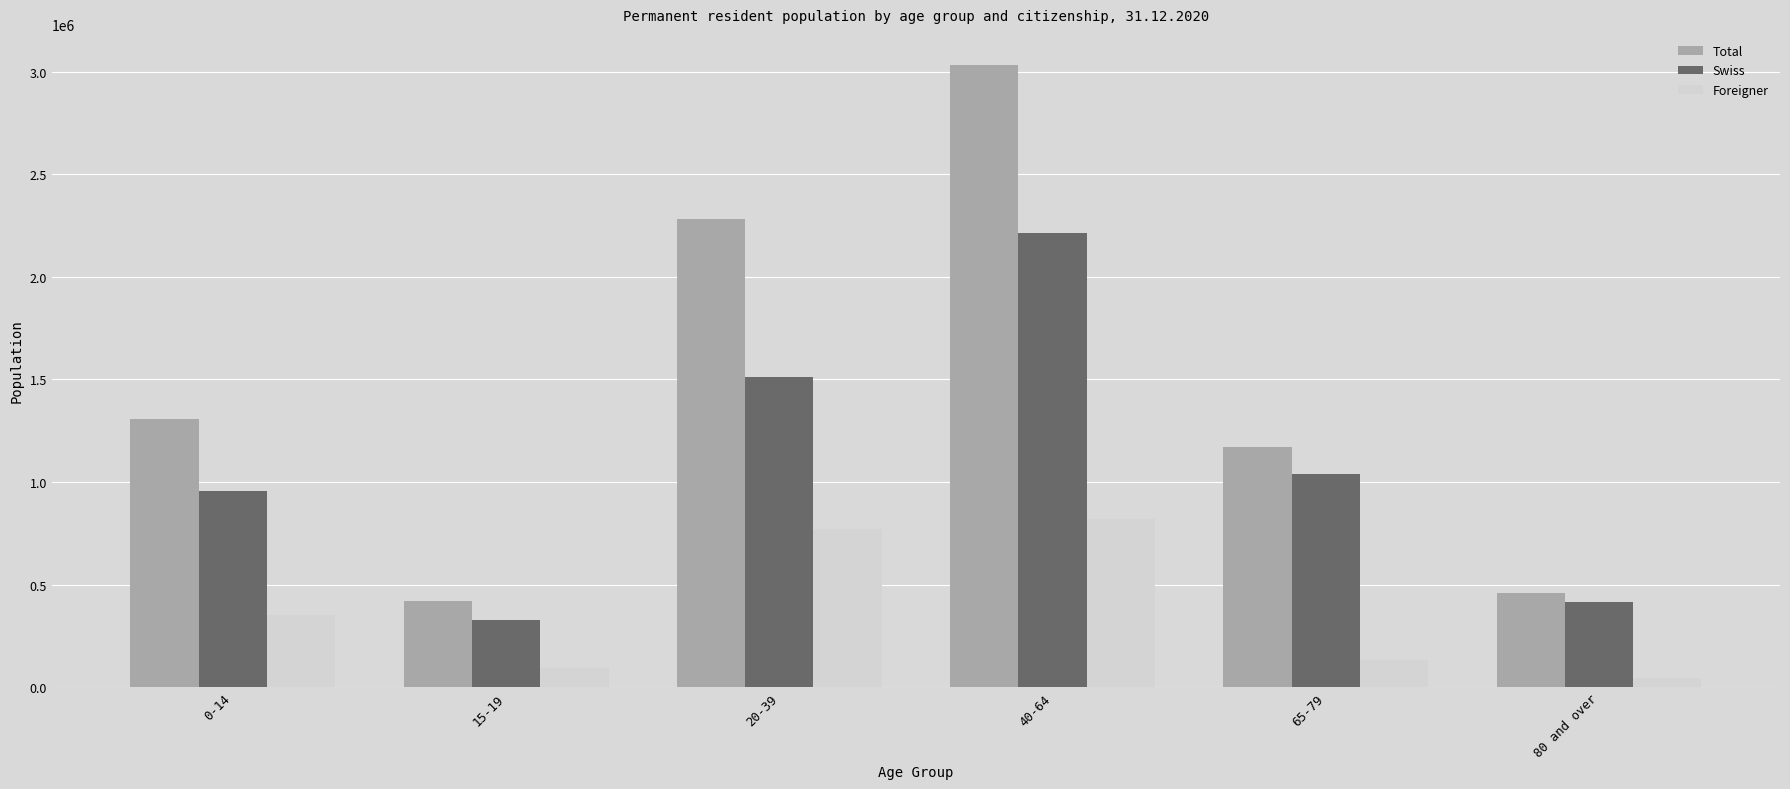

Are the bars horizontal?

No